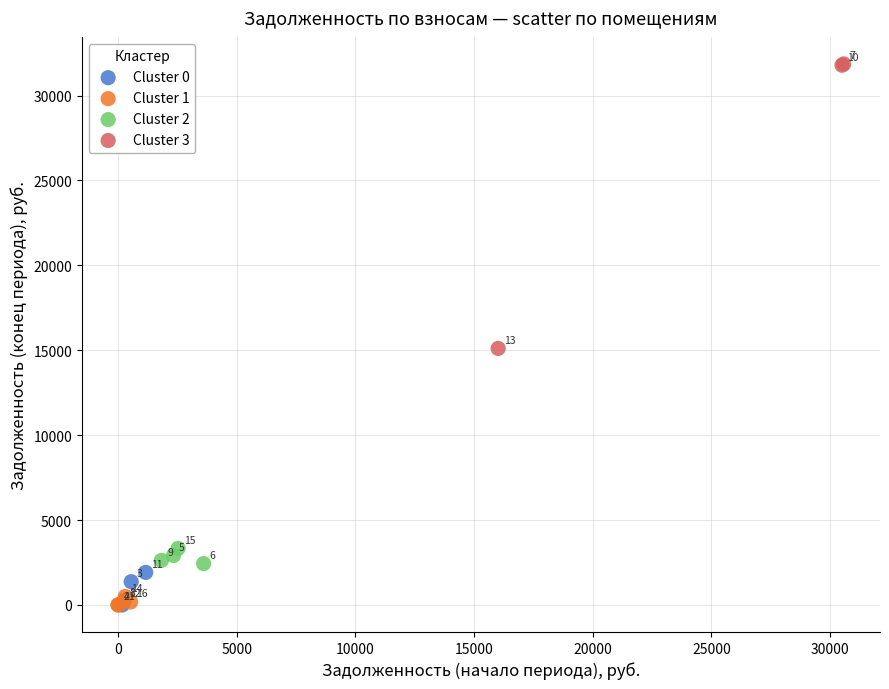

Which series contains the highest Y value?

Cluster 3